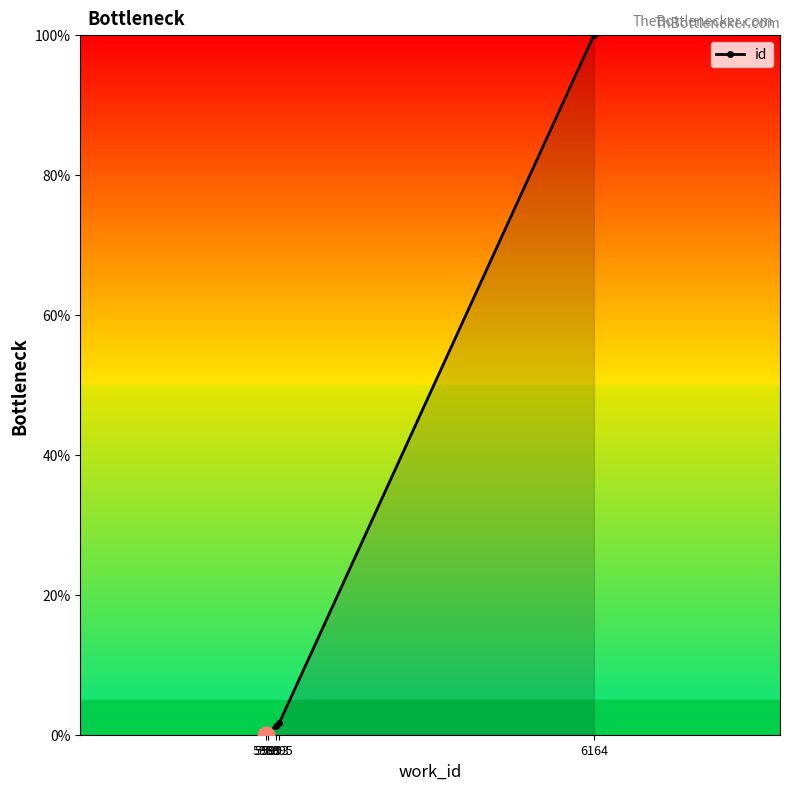

How many lines are shown in the chart?

1